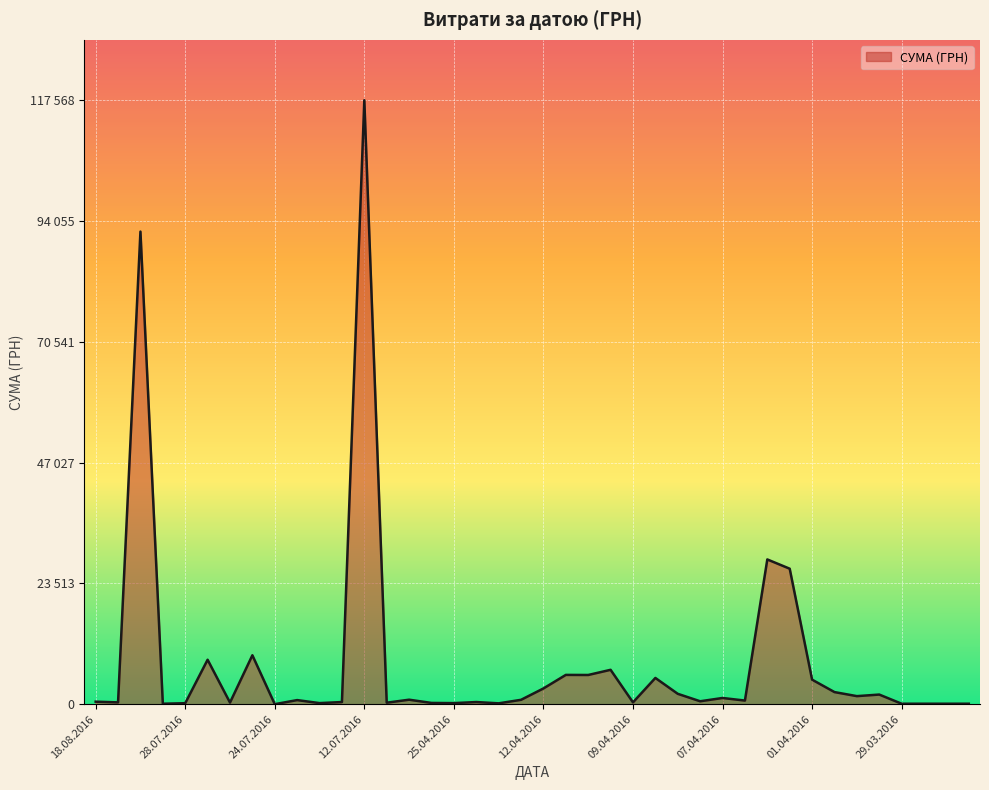

How many interior local valleys (lower than both neighbors) does the data have?

15